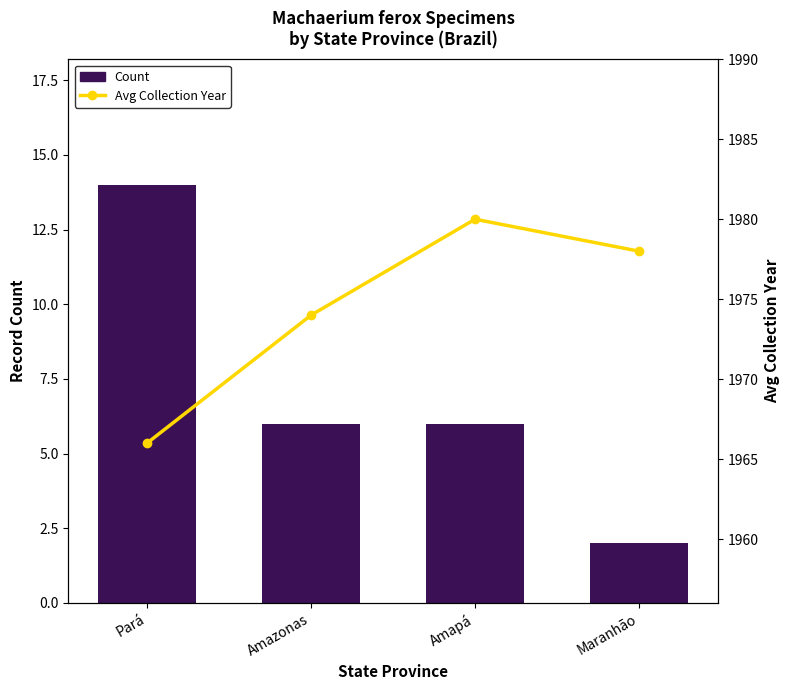

At which label does Count first exceed 6?

Pará